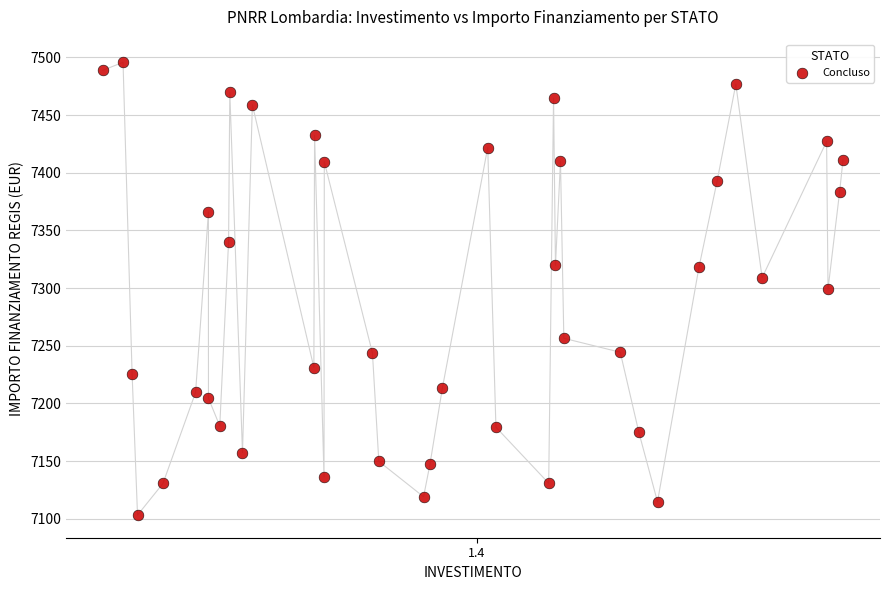

What is the range of Y values (max minus min)?

392.5